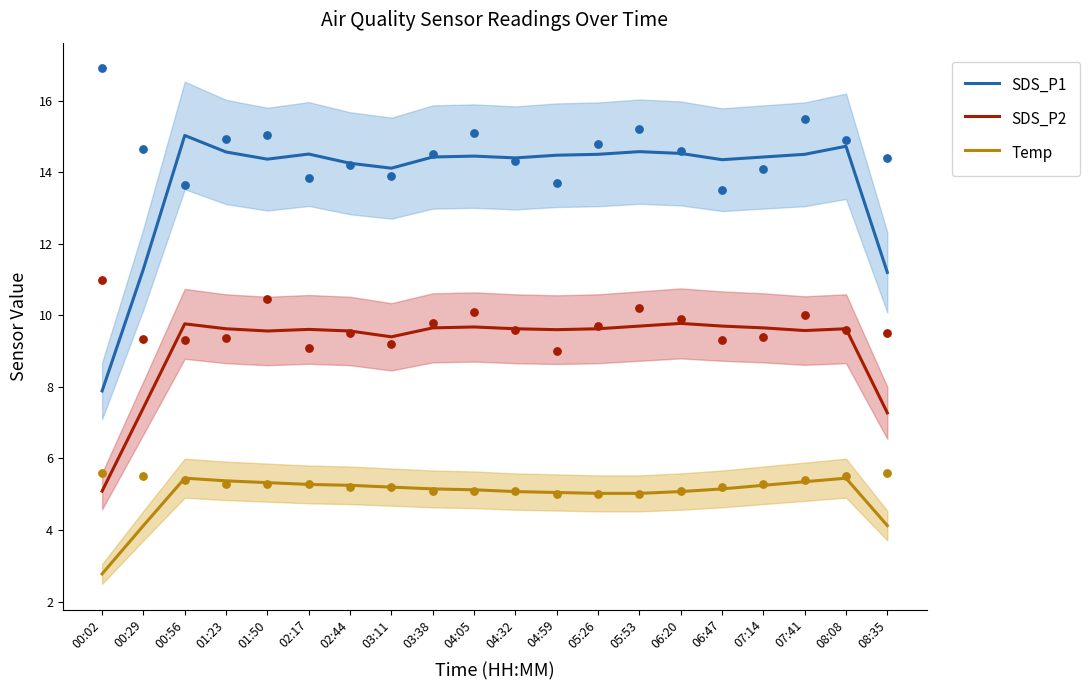

Which series reaches the maximum Y coordinate?

SDS_P1